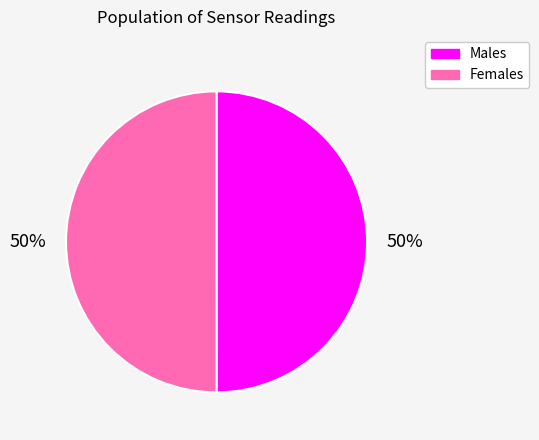

How many segments does this pie chart have?

2